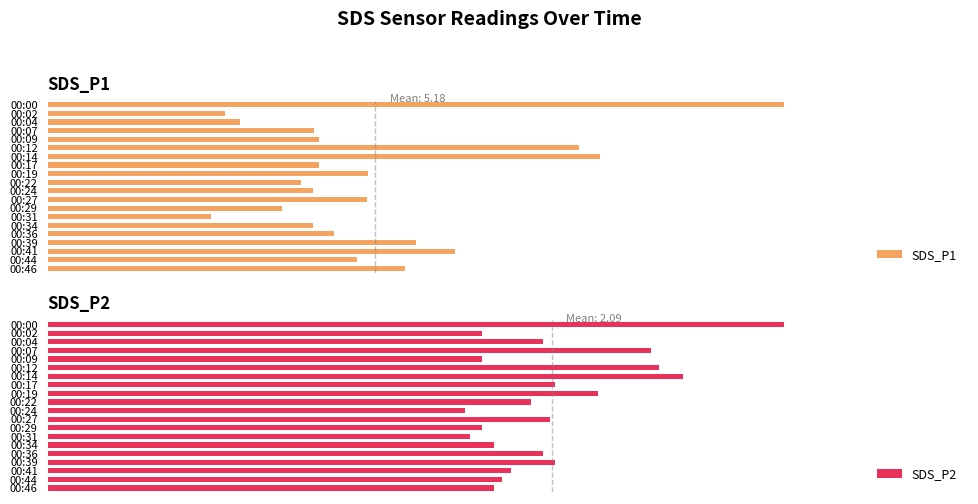

What is the difference between the maximum and minimum values in the SDS_P2 series?

1.3